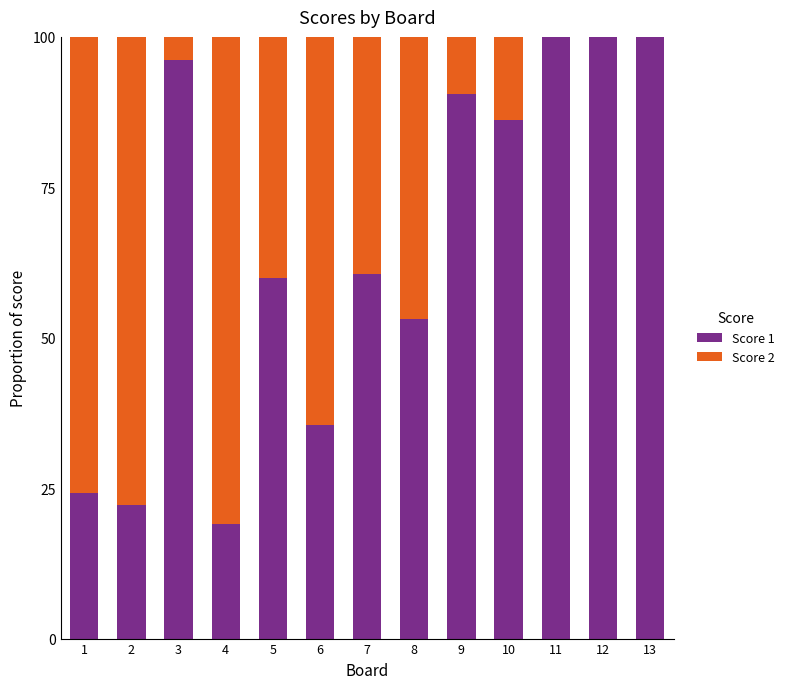

What is the average value of the Score 1 series?

65.2